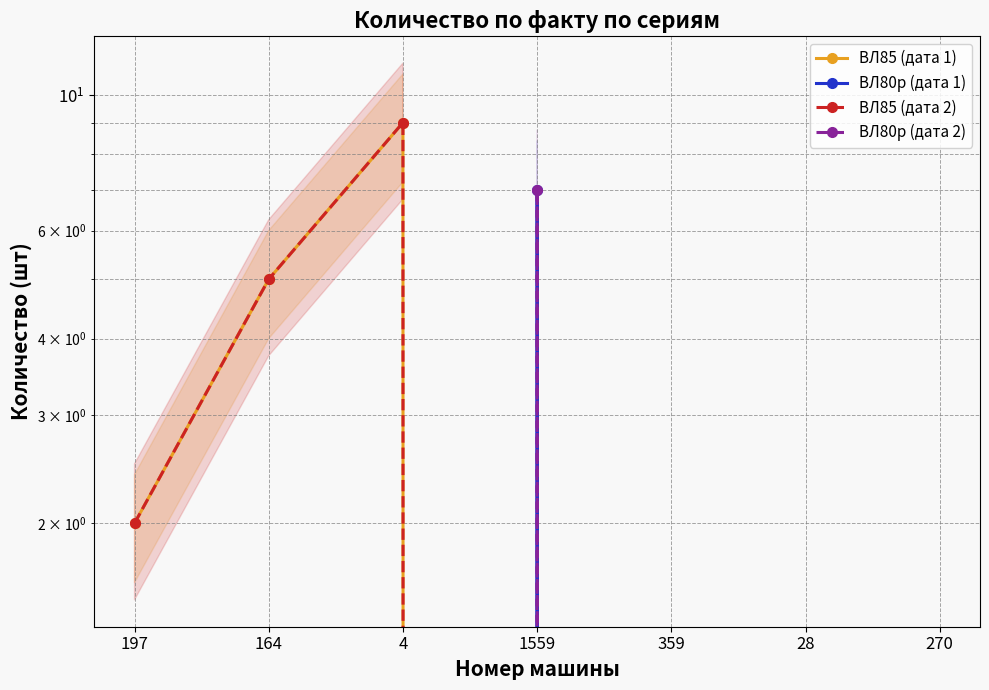

Does the chart display data point markers on the line(s)?

Yes